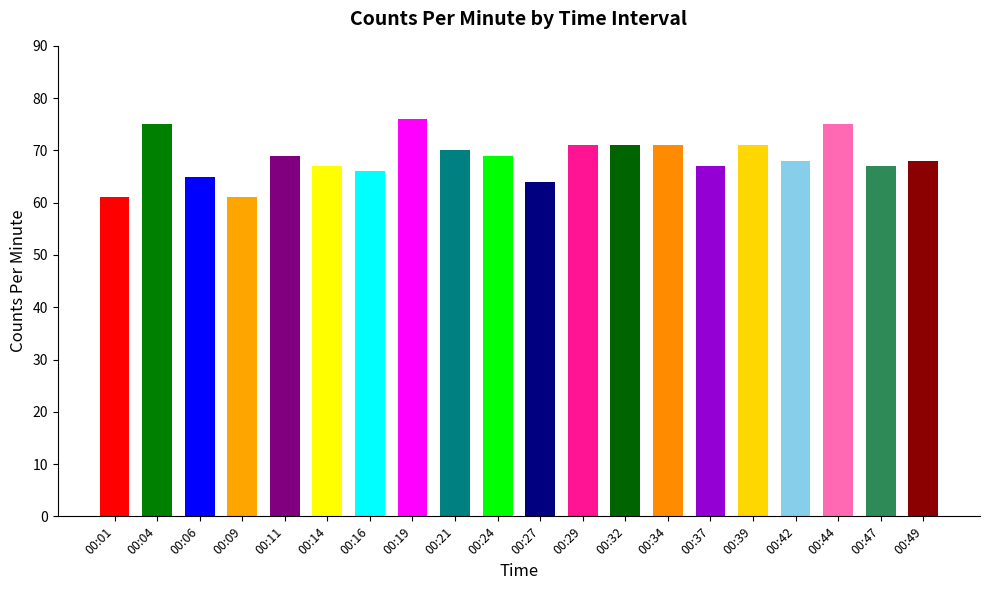

What is the value of the 14th bar from the left?

71